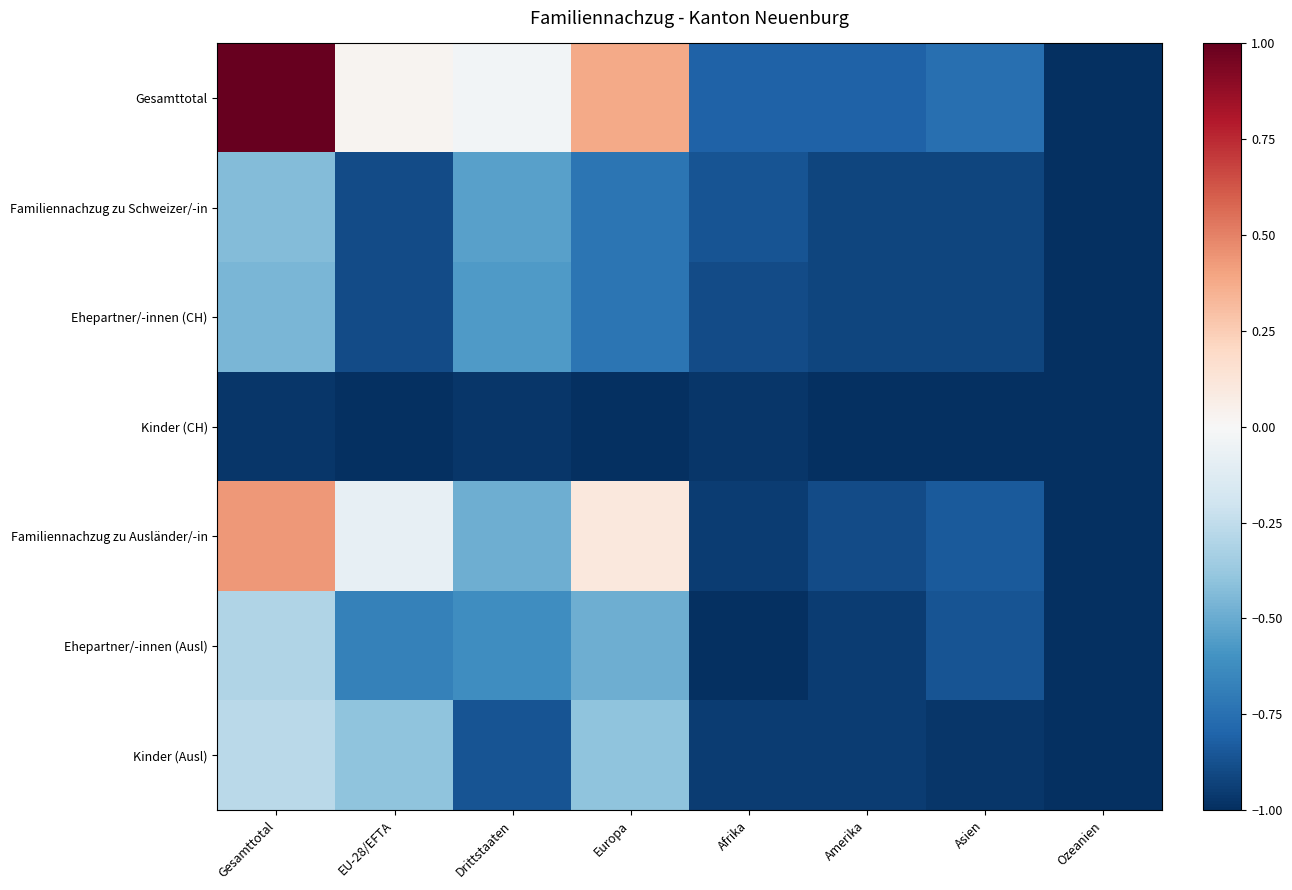

Reading left to right, extract all data points from this chart.

Gesamttotal: Gesamttotal=1.0	EU-28/EFTA=0.0	Drittstaaten=-0.0	Europa=0.4	Afrika=-0.8	Amerika=-0.8	Asien=-0.8	Ozeanien=-1.0
Familiennachzug zu Schweizer/-in: Gesamttotal=-0.4	EU-28/EFTA=-0.9	Drittstaaten=-0.5	Europa=-0.7	Afrika=-0.9	Amerika=-0.9	Asien=-0.9	Ozeanien=-1.0
Ehepartner/-innen (CH): Gesamttotal=-0.5	EU-28/EFTA=-0.9	Drittstaaten=-0.6	Europa=-0.7	Afrika=-0.9	Amerika=-0.9	Asien=-0.9	Ozeanien=-1.0
Kinder (CH): Gesamttotal=-1.0	EU-28/EFTA=-1.0	Drittstaaten=-1.0	Europa=-1.0	Afrika=-1.0	Amerika=-1.0	Asien=-1.0	Ozeanien=-1.0
Familiennachzug zu Ausländer/-in: Gesamttotal=0.4	EU-28/EFTA=-0.1	Drittstaaten=-0.5	Europa=0.1	Afrika=-0.9	Amerika=-0.9	Asien=-0.8	Ozeanien=-1.0
Ehepartner/-innen (Ausl): Gesamttotal=-0.3	EU-28/EFTA=-0.7	Drittstaaten=-0.6	Europa=-0.5	Afrika=-1.0	Amerika=-0.9	Asien=-0.9	Ozeanien=-1.0
Kinder (Ausl): Gesamttotal=-0.3	EU-28/EFTA=-0.4	Drittstaaten=-0.9	Europa=-0.4	Afrika=-0.9	Amerika=-0.9	Asien=-1.0	Ozeanien=-1.0